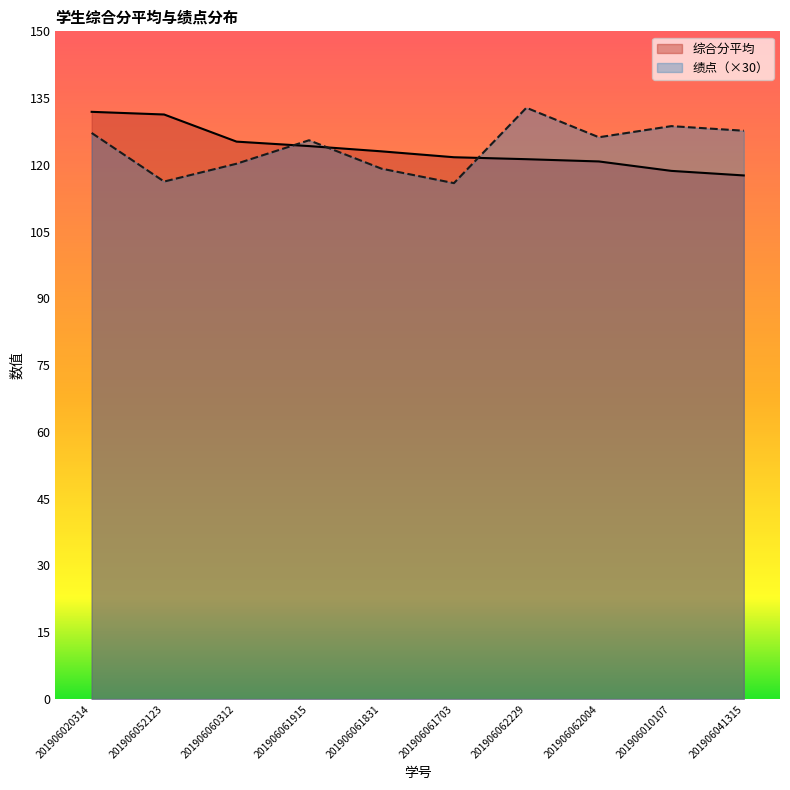

True or false: 绩点 has more than 0 points higher than both neighbors.

True